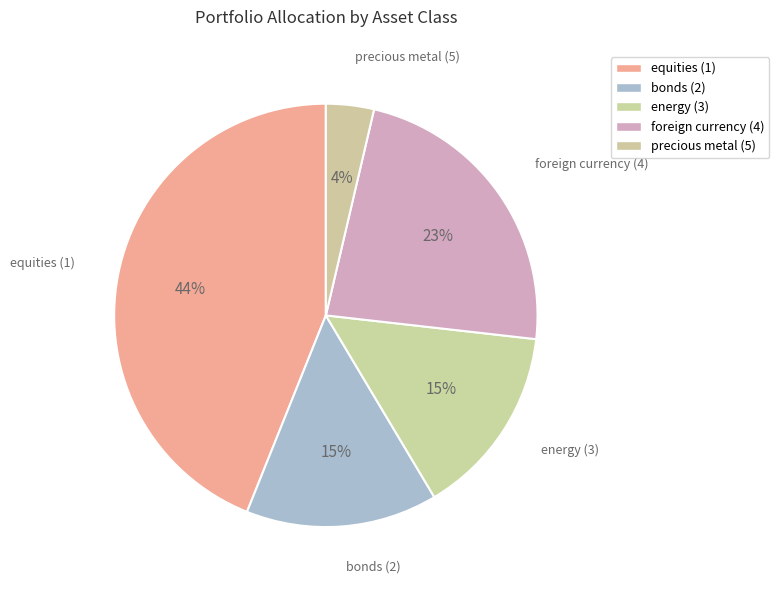

How many slices are in this pie chart?

5